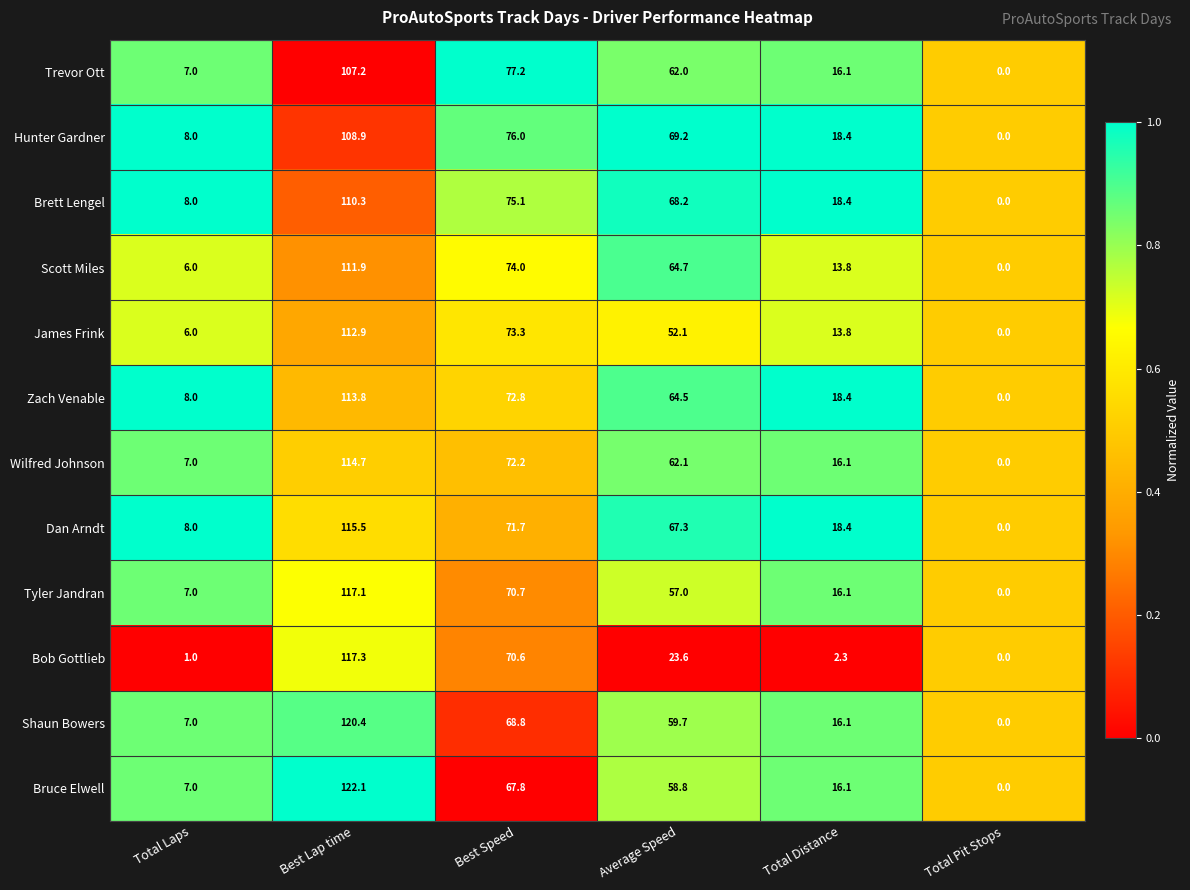

What is the total value across all series at Average Speed?

709.2